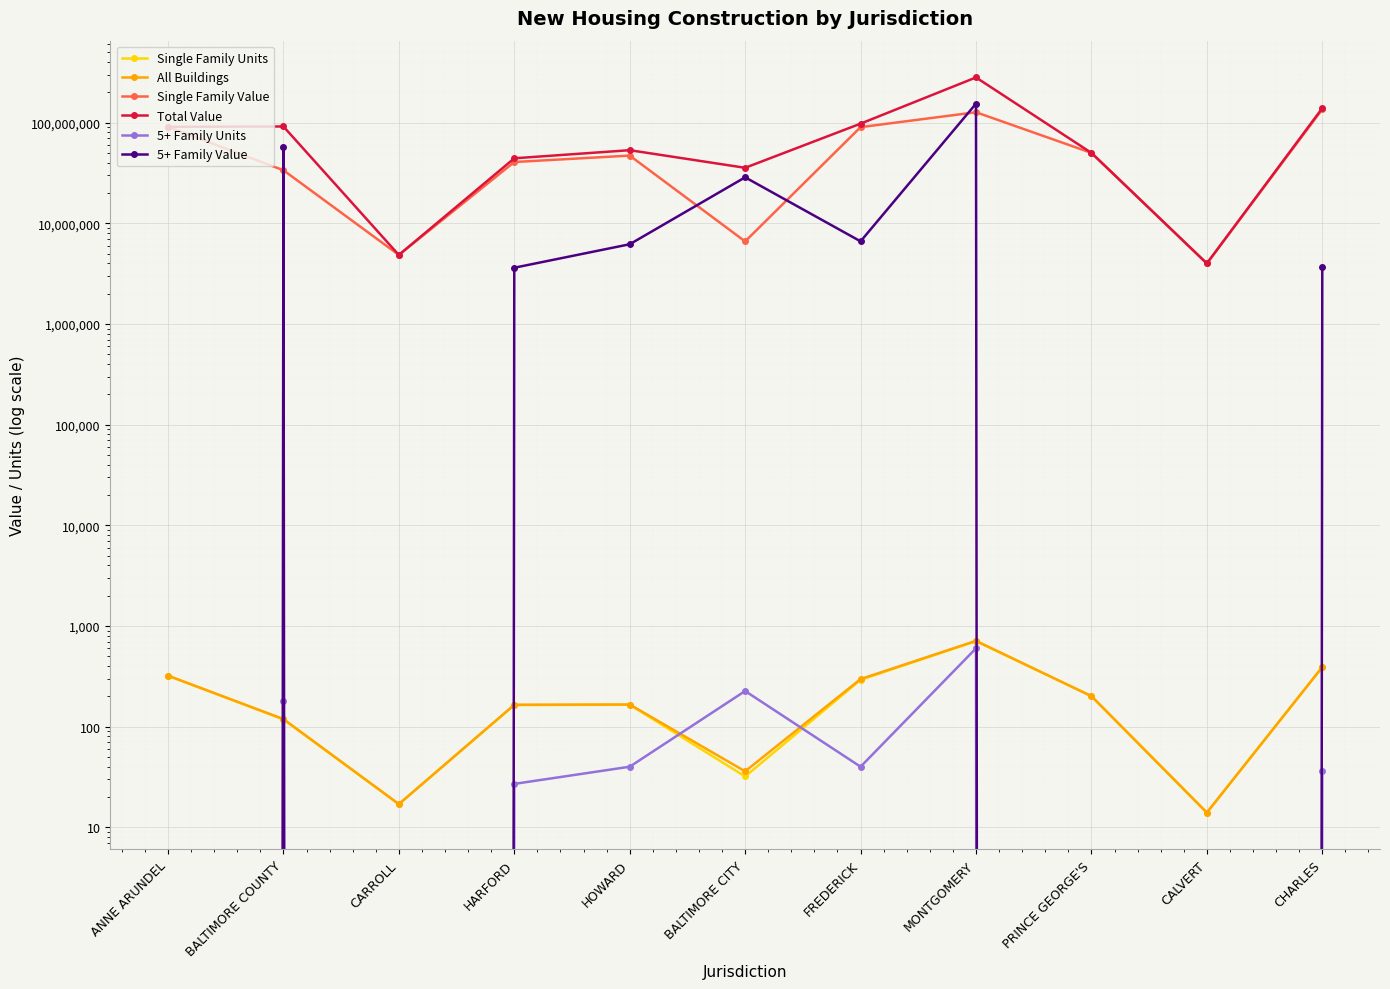

Reading left to right, extract all data points from this chart.

Single Family Units: ANNE ARUNDEL=321	BALTIMORE COUNTY=118	CARROLL=17	HARFORD=164	HOWARD=165	BALTIMORE CITY=32	FREDERICK=292	MONTGOMERY=707	PRINCE GEORGE'S=201	CALVERT=14	CHARLES=390
All Buildings: ANNE ARUNDEL=321	BALTIMORE COUNTY=119	CARROLL=17	HARFORD=165	HOWARD=166	BALTIMORE CITY=36	FREDERICK=297	MONTGOMERY=712	PRINCE GEORGE'S=201	CALVERT=14	CHARLES=391
Single Family Value: ANNE ARUNDEL=91084259	BALTIMORE COUNTY=33689922	CARROLL=4853632	HARFORD=40663781	HOWARD=47108788	BALTIMORE CITY=6616704	FREDERICK=90292986	MONTGOMERY=127014929	PRINCE GEORGE'S=50120911	CALVERT=3997109	CHARLES=135802965
Total Value: ANNE ARUNDEL=91084259	BALTIMORE COUNTY=91689922	CARROLL=4853632	HARFORD=44286844	HOWARD=53308788	BALTIMORE CITY=35634839	FREDERICK=97819537	MONTGOMERY=281614929	PRINCE GEORGE'S=50120911	CALVERT=3997109	CHARLES=139470843
5+ Family Units: ANNE ARUNDEL=0	BALTIMORE COUNTY=178	CARROLL=0	HARFORD=27	HOWARD=40	BALTIMORE CITY=226	FREDERICK=40	MONTGOMERY=600	PRINCE GEORGE'S=0	CALVERT=0	CHARLES=36
5+ Family Value: ANNE ARUNDEL=0	BALTIMORE COUNTY=58000000	CARROLL=0	HARFORD=3623063	HOWARD=6200000	BALTIMORE CITY=28668135	FREDERICK=6626551	MONTGOMERY=154600000	PRINCE GEORGE'S=0	CALVERT=0	CHARLES=3667878